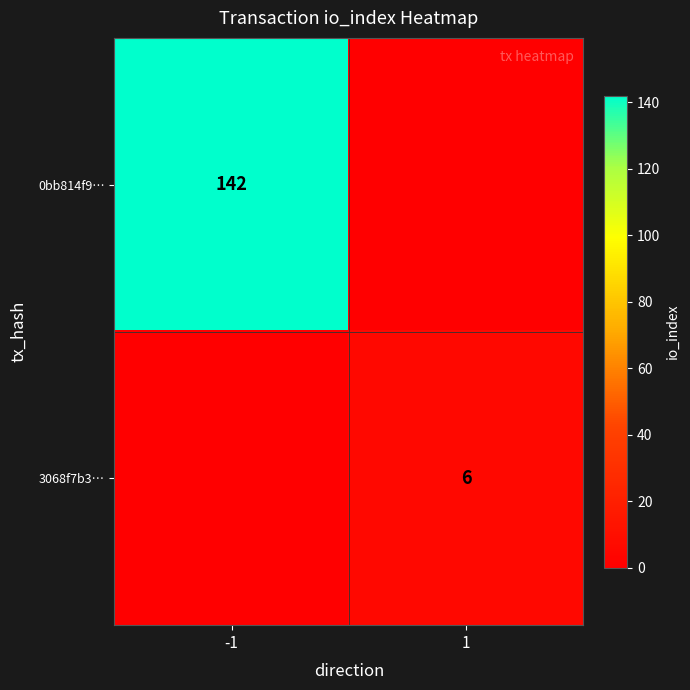

The 0bb814f9… series shows 71 at -1. True or false?

False